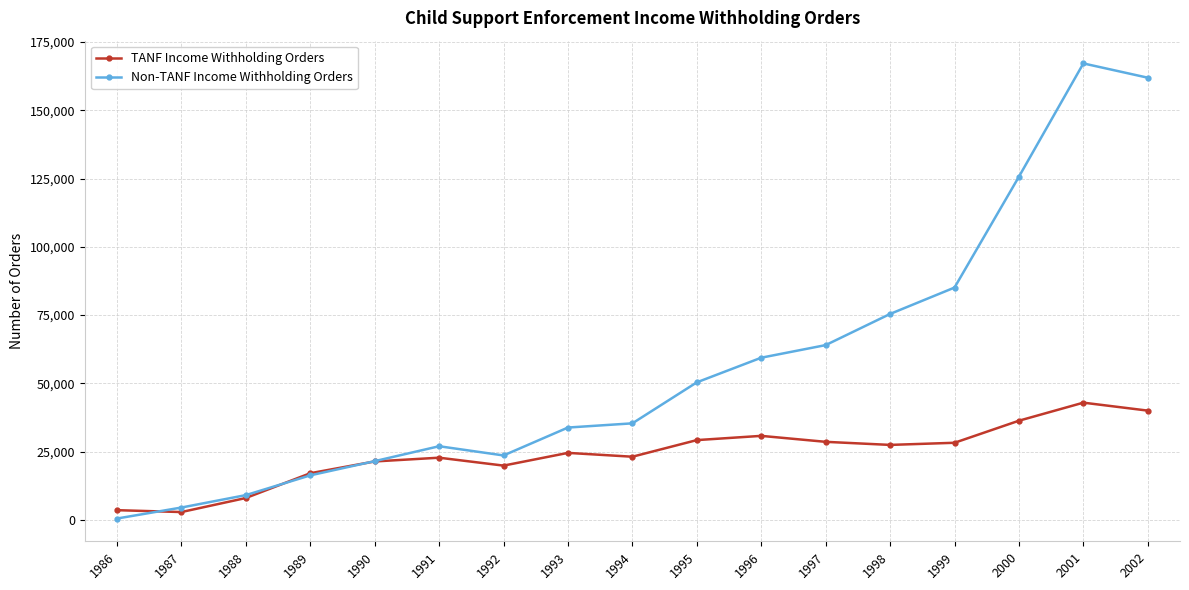

What is the value of the Non-TANF Income Withholding Orders point at the 13th from the left?

75412